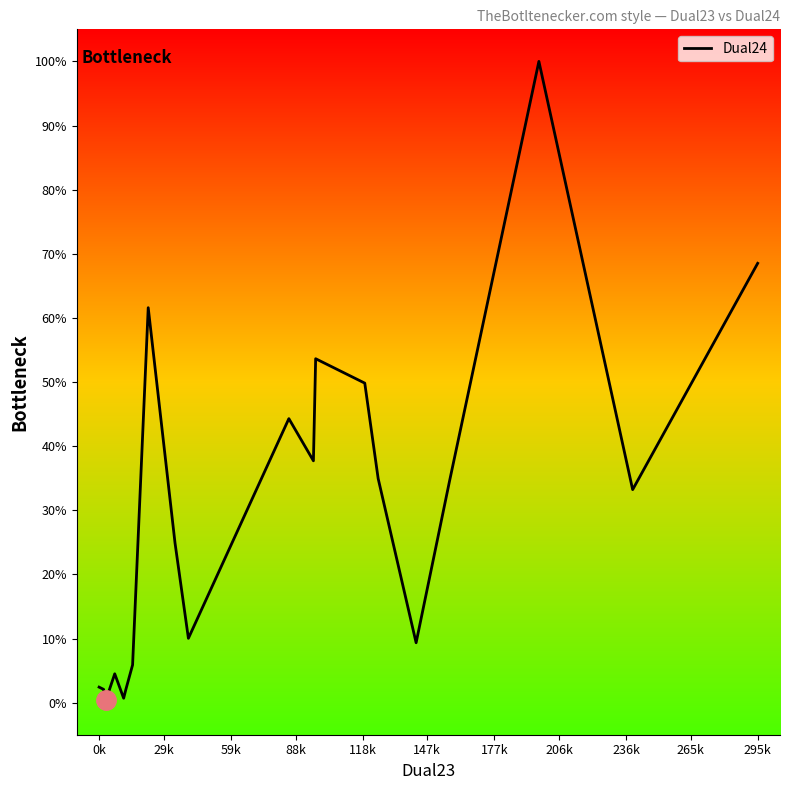

Reading left to right, transcribe all the data shown in this chart.

2.4	2.1	0.3	4.5	0.7	2.1	5.9	61.6	24.9	10.0	44.3	37.7	53.6	49.8	34.9	9.3	34.6	100.0	33.2	68.5